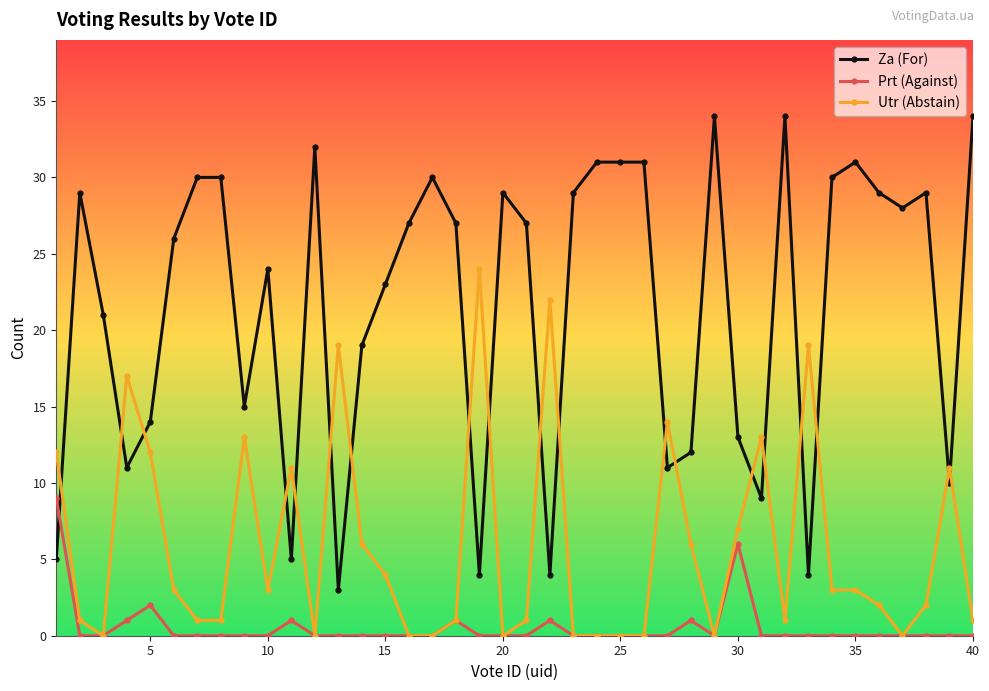

What is the highest value of the Prt (Against) series?

9